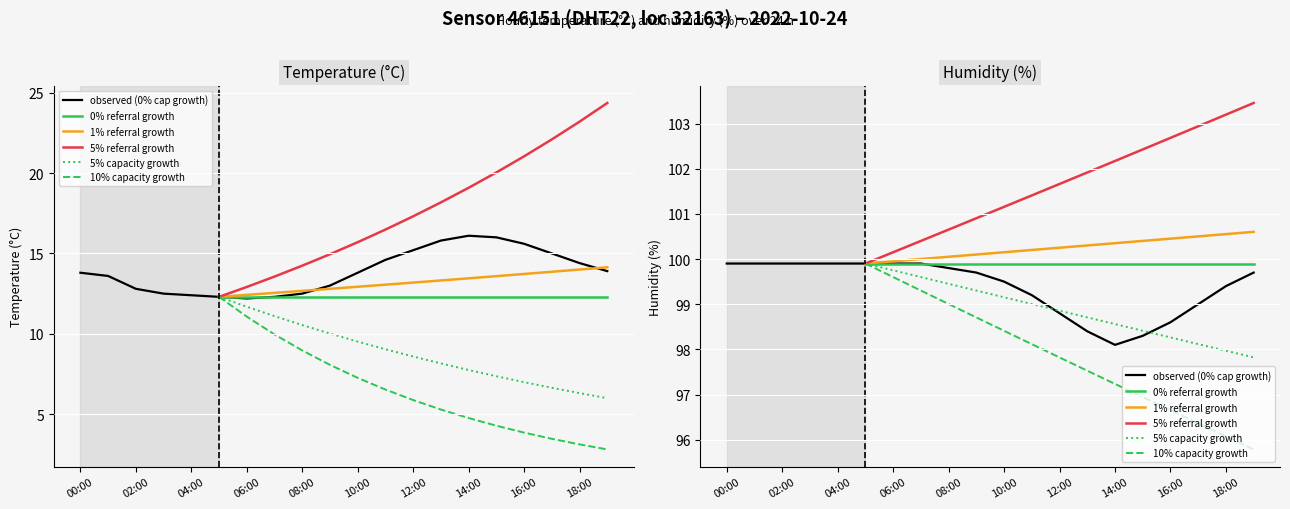

Is the value of humidity at 17:00 greater than the value of temperature at 12:00?

Yes